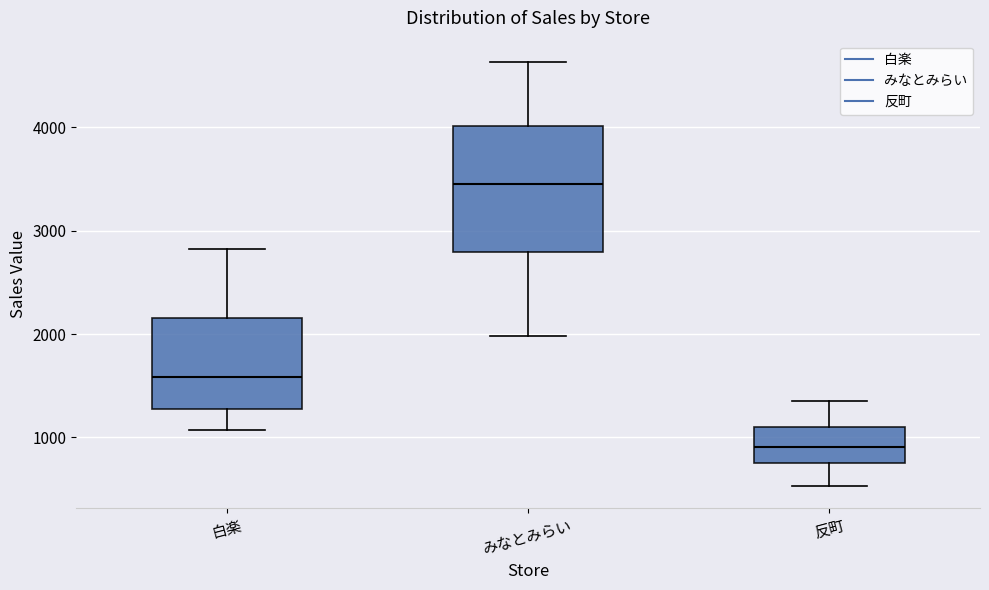

Reading left to right, transcribe this box plot: for each box, give where its median line is, the range the box spans, and where its two whiskers end, as read against the y-axis. The values are not printed on the chart, so give them approximately, as read against the axis.

白楽: median 1600, box 1300 to 2200, whiskers 1100 to 2800
みなとみらい: median 3400, box 2800 to 4000, whiskers 2000 to 4600
反町: median 900, box 800 to 1100, whiskers 500 to 1400